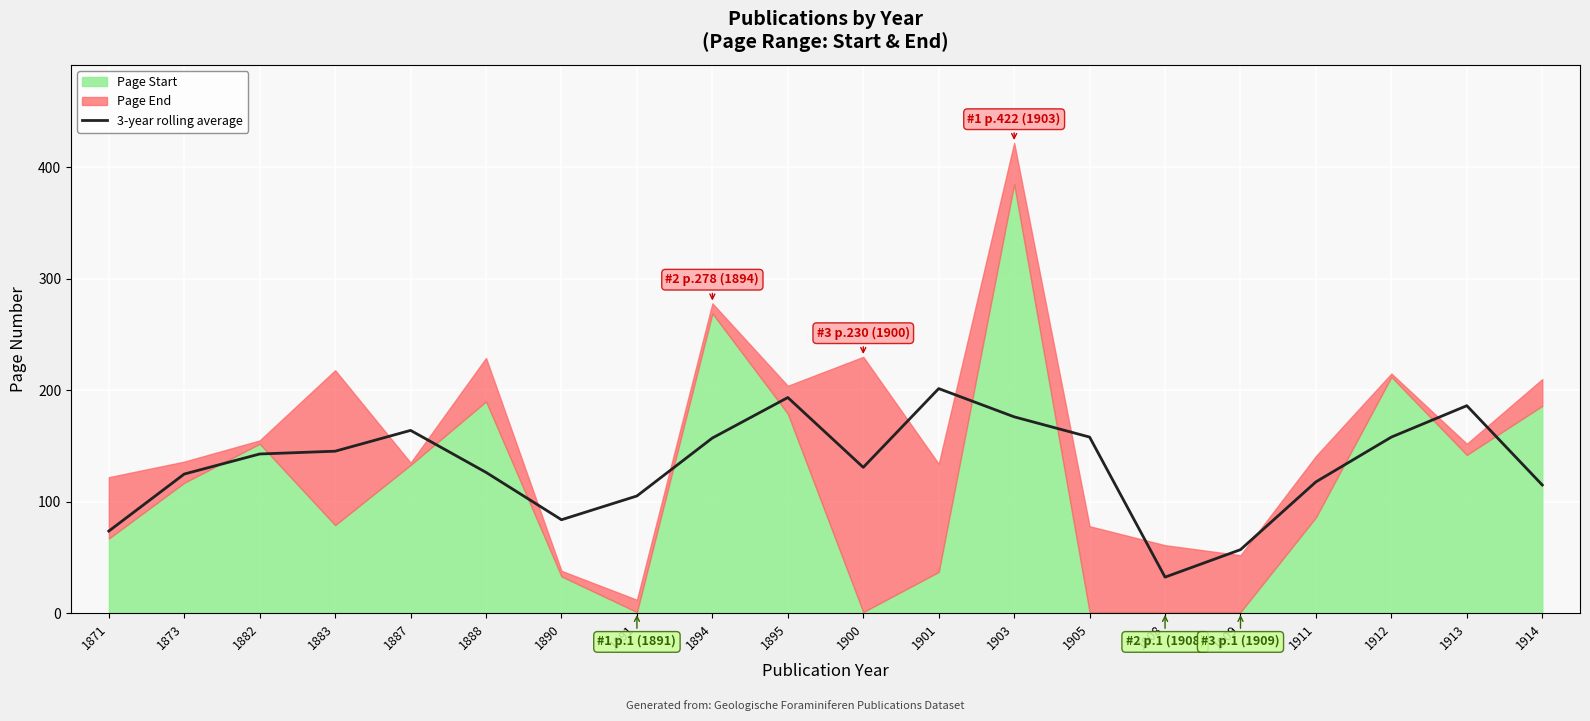

Reading right to left, extract all data points from this chart.

1914=115.0	1913=186.2	1912=158.0	1911=117.8	1909=57.0	1908=32.3	1905=158.0	1903=176.2	1901=201.5	1900=130.8	1895=193.5	1894=157.2	1891=105.2	1890=83.8	1888=126.3	1887=164.0	1883=145.3	1882=142.8	1873=124.8	1871=73.7